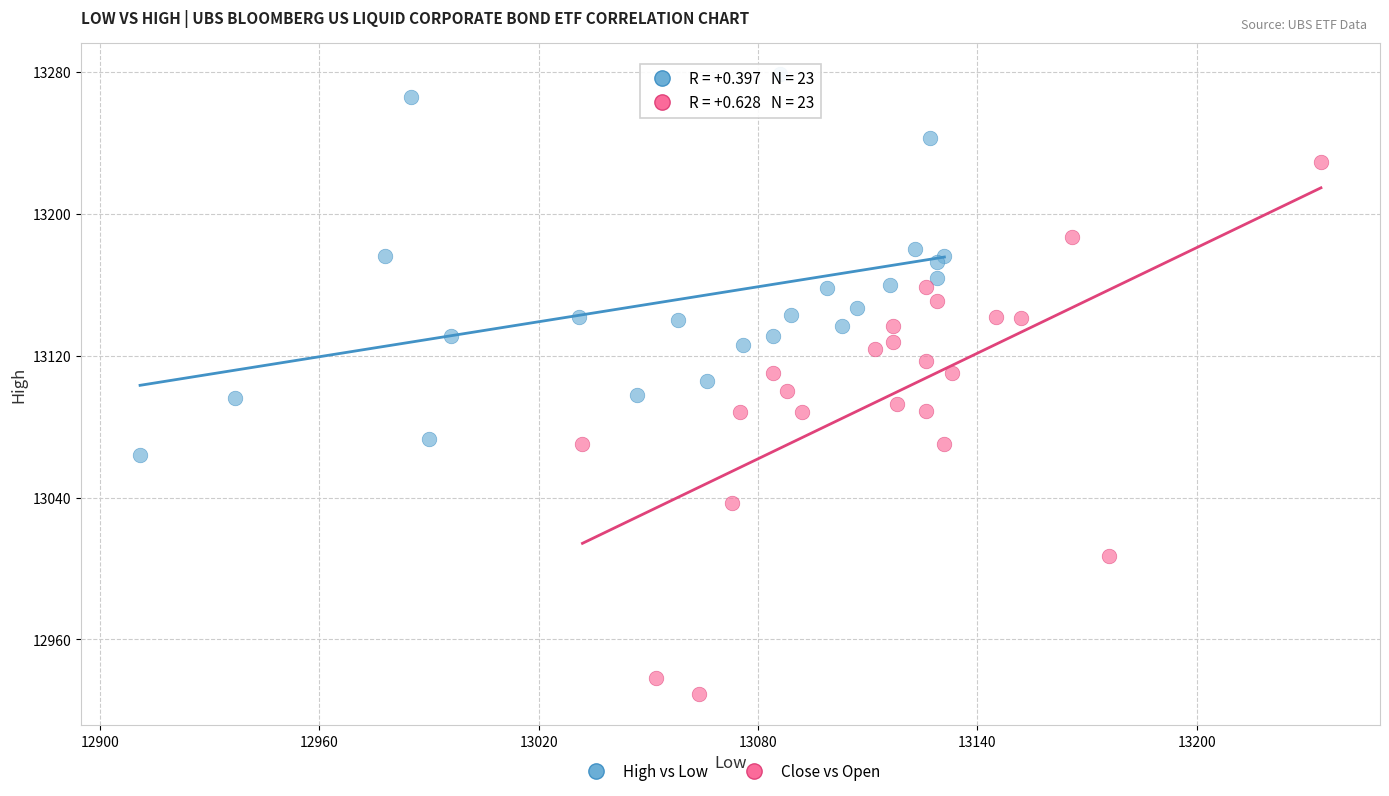

Which series contains the highest Y value?

High vs Low